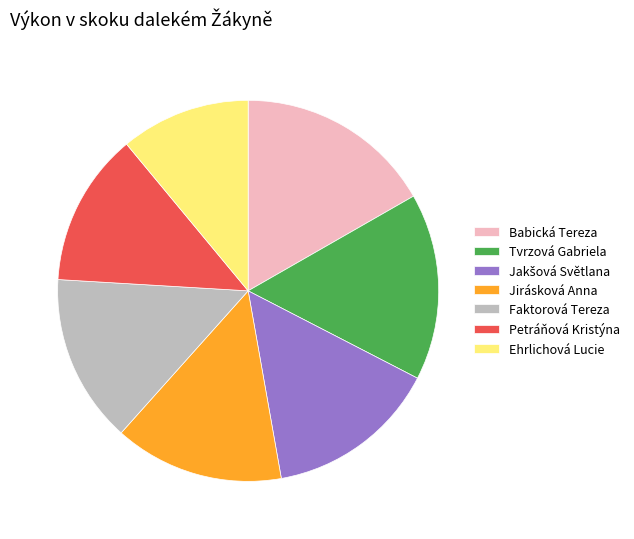

True or false: Jirásková Anna accounts for 7% of the total.

False